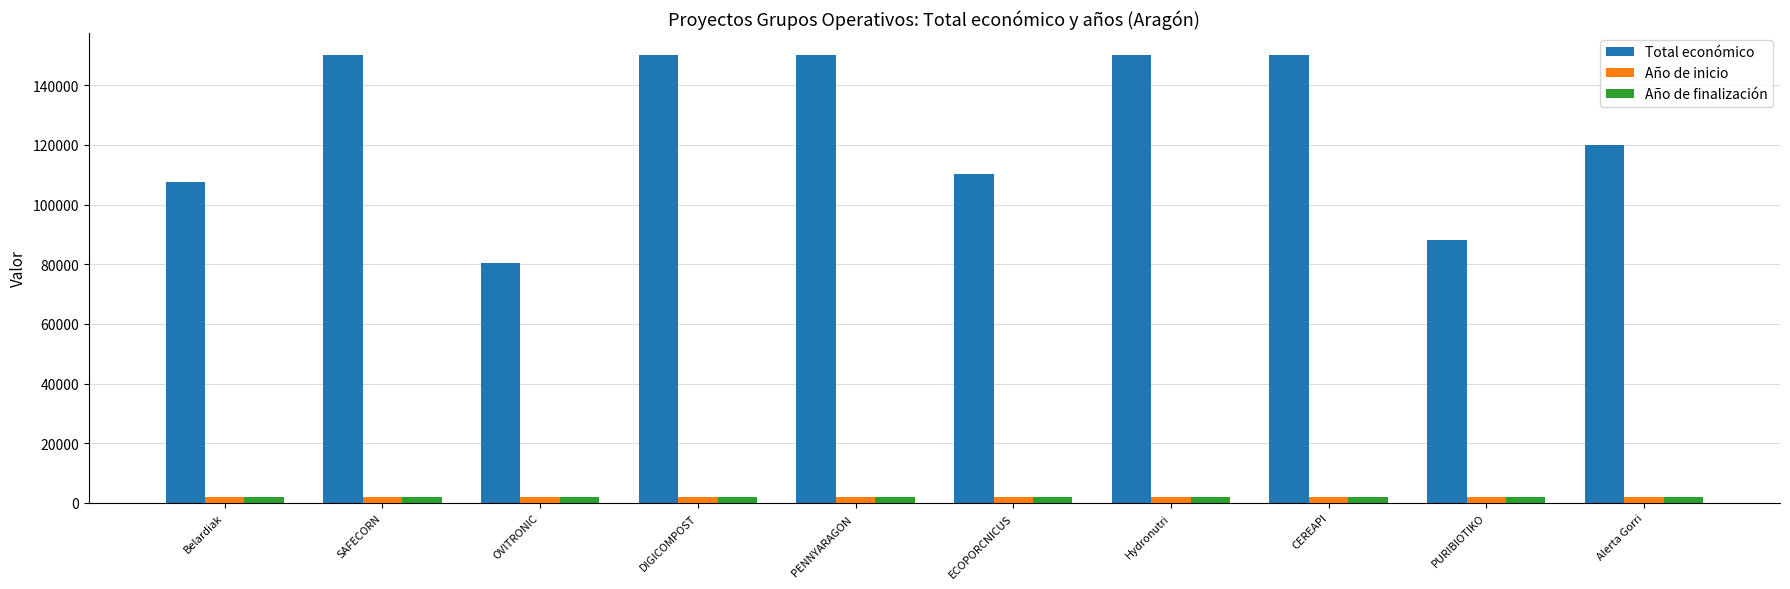

Reading left to right, transcribe all the data shown in this chart.

Total económico: 107555	150000	80498	150000	150000	110168	150000	150000	88160	120000
Año de inicio: 2024	2024	2024	2024	2024	2024	2024	2024	2024	2024
Año de finalización: 2027	2027	2027	2027	2027	2027	2027	2027	2027	2027